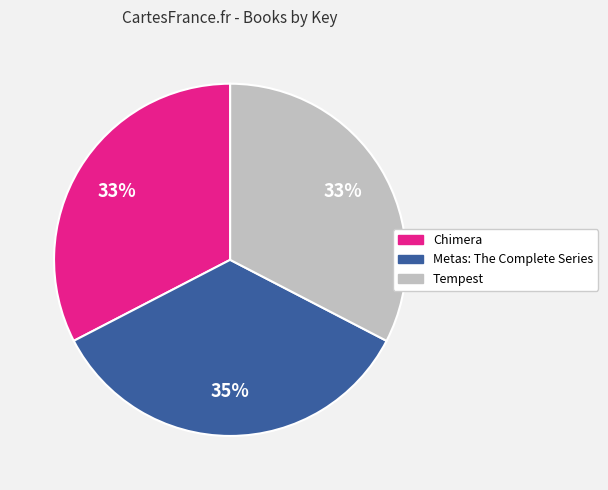

To the nearest percent, what is the difference between the largest and smallest slice percentages?

2%